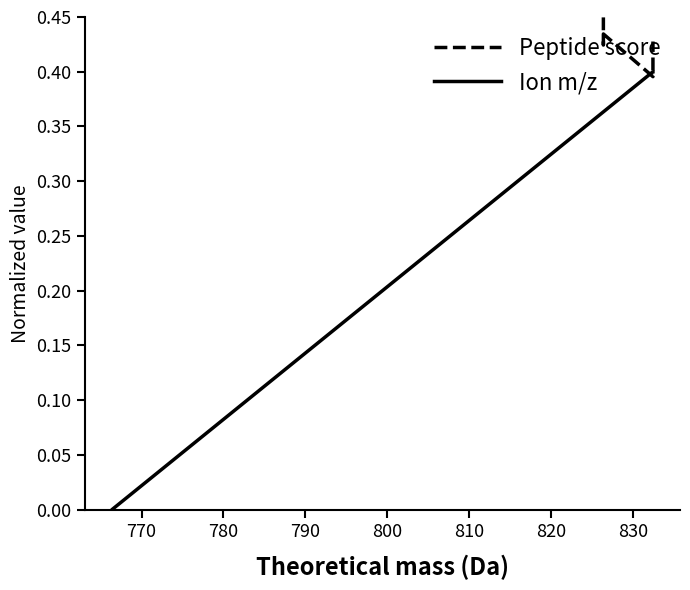

Does the chart display data point markers on the line(s)?

No